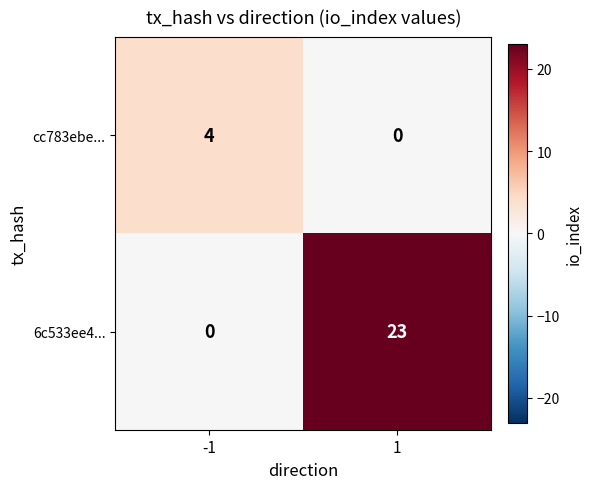

Reading left to right, extract all data points from this chart.

cc783ebe...: -1=4	1=0
6c533ee4...: -1=0	1=23